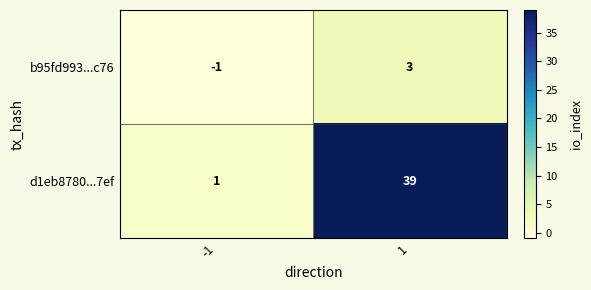

The b95fd993...c76 series shows 3 at 1. True or false?

True